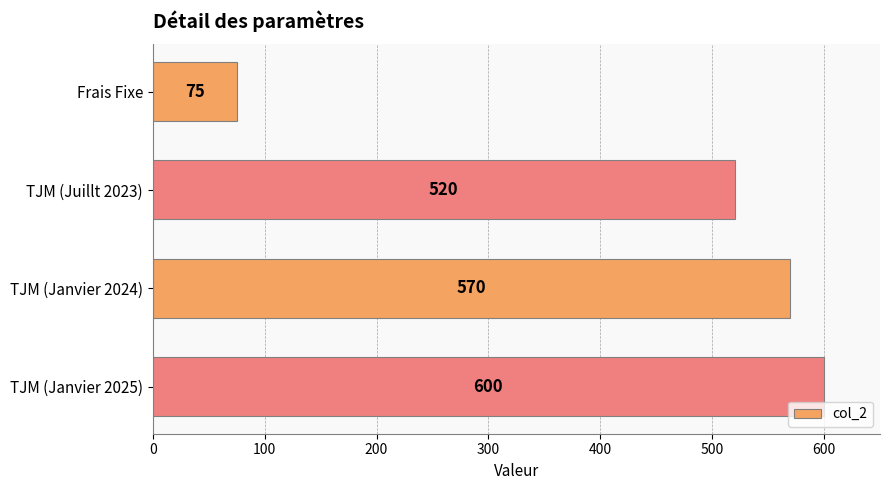

Rank the categories by value from lowest to highest.

Frais Fixe, TJM (Juillt 2023), TJM (Janvier 2024), TJM (Janvier 2025)